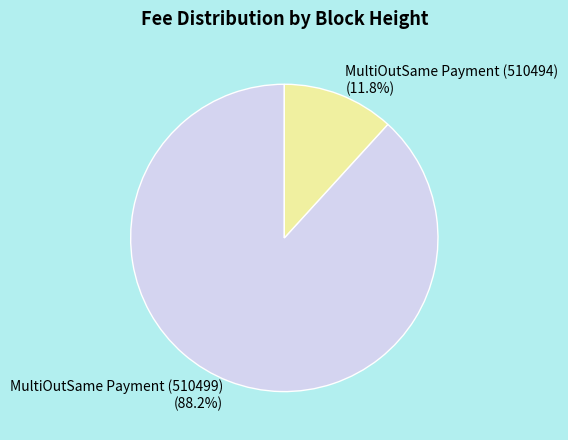

How much of the chart is everything except MultiOutSame Payment (510499)?

11.8%